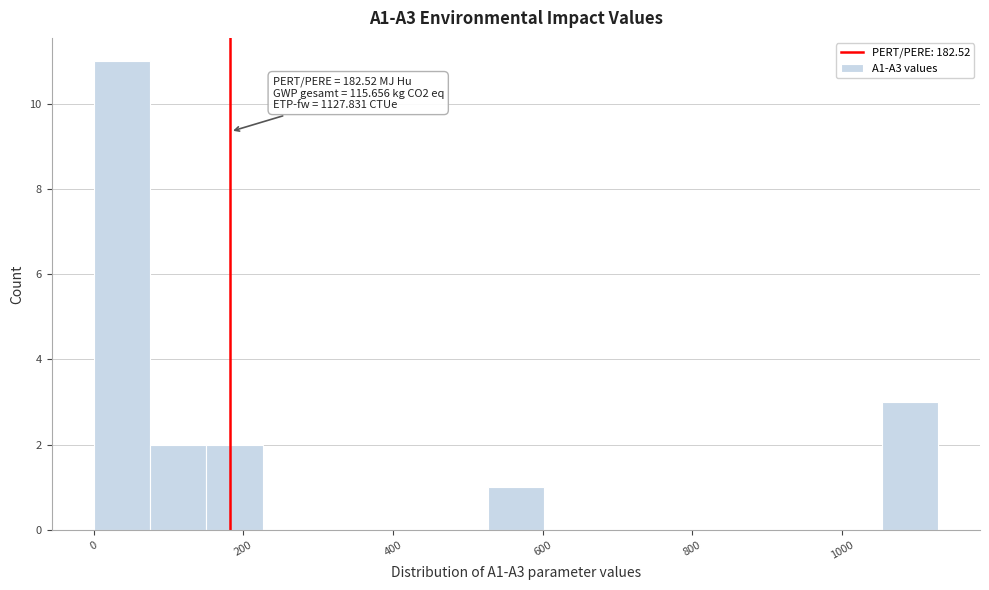

Around what value on the x-axis is the tallest bar? Give the approximate position of its centre, as read against the axis.

40